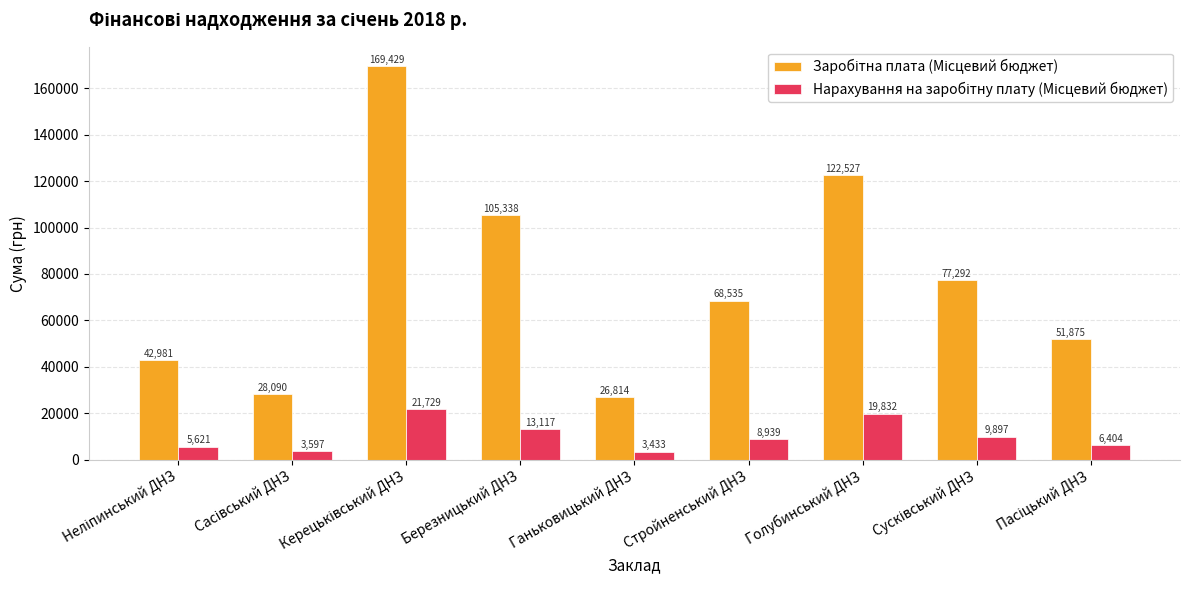

What is the maximum value shown in the chart?

169428.8